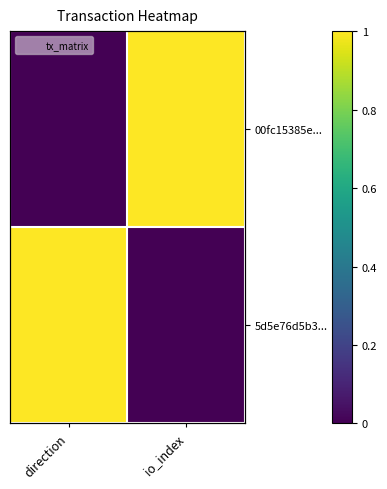

Is it true that 00fc15385e... equals -1 at direction?

False